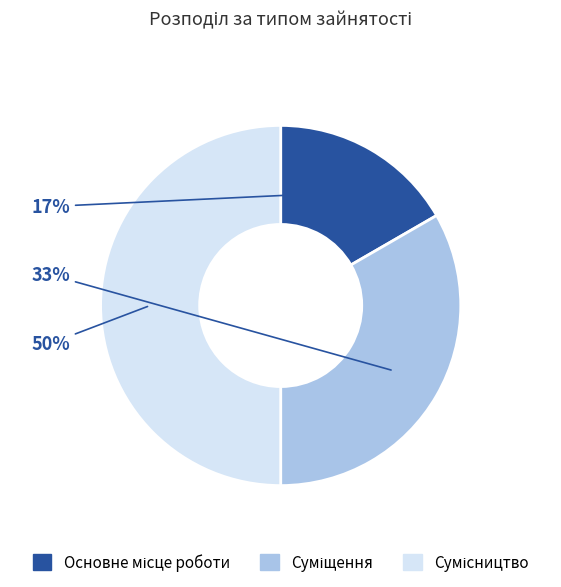

To the nearest percent, what is the average slice percentage?

33%